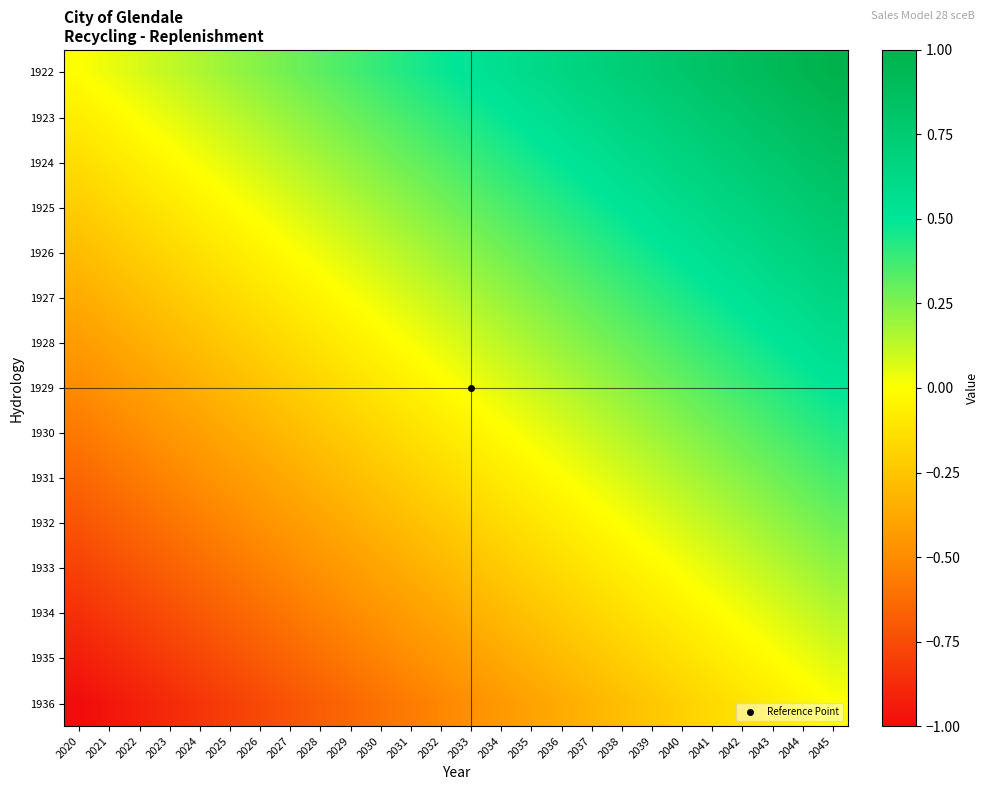

Which label corresponds to the largest value in the chart?

2045